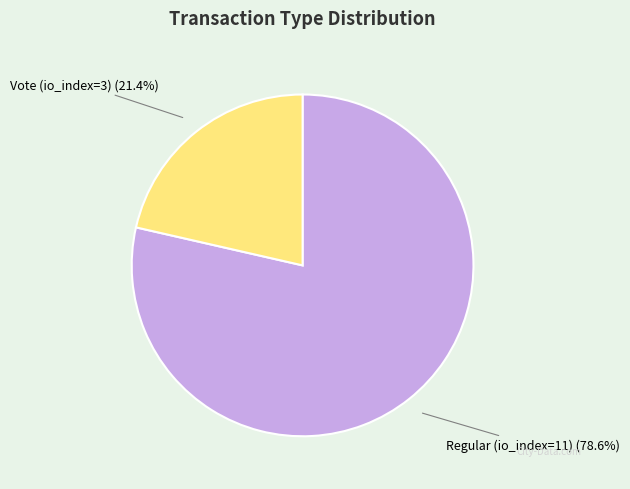

Is there any slice that represents more than half of the pie?

Yes